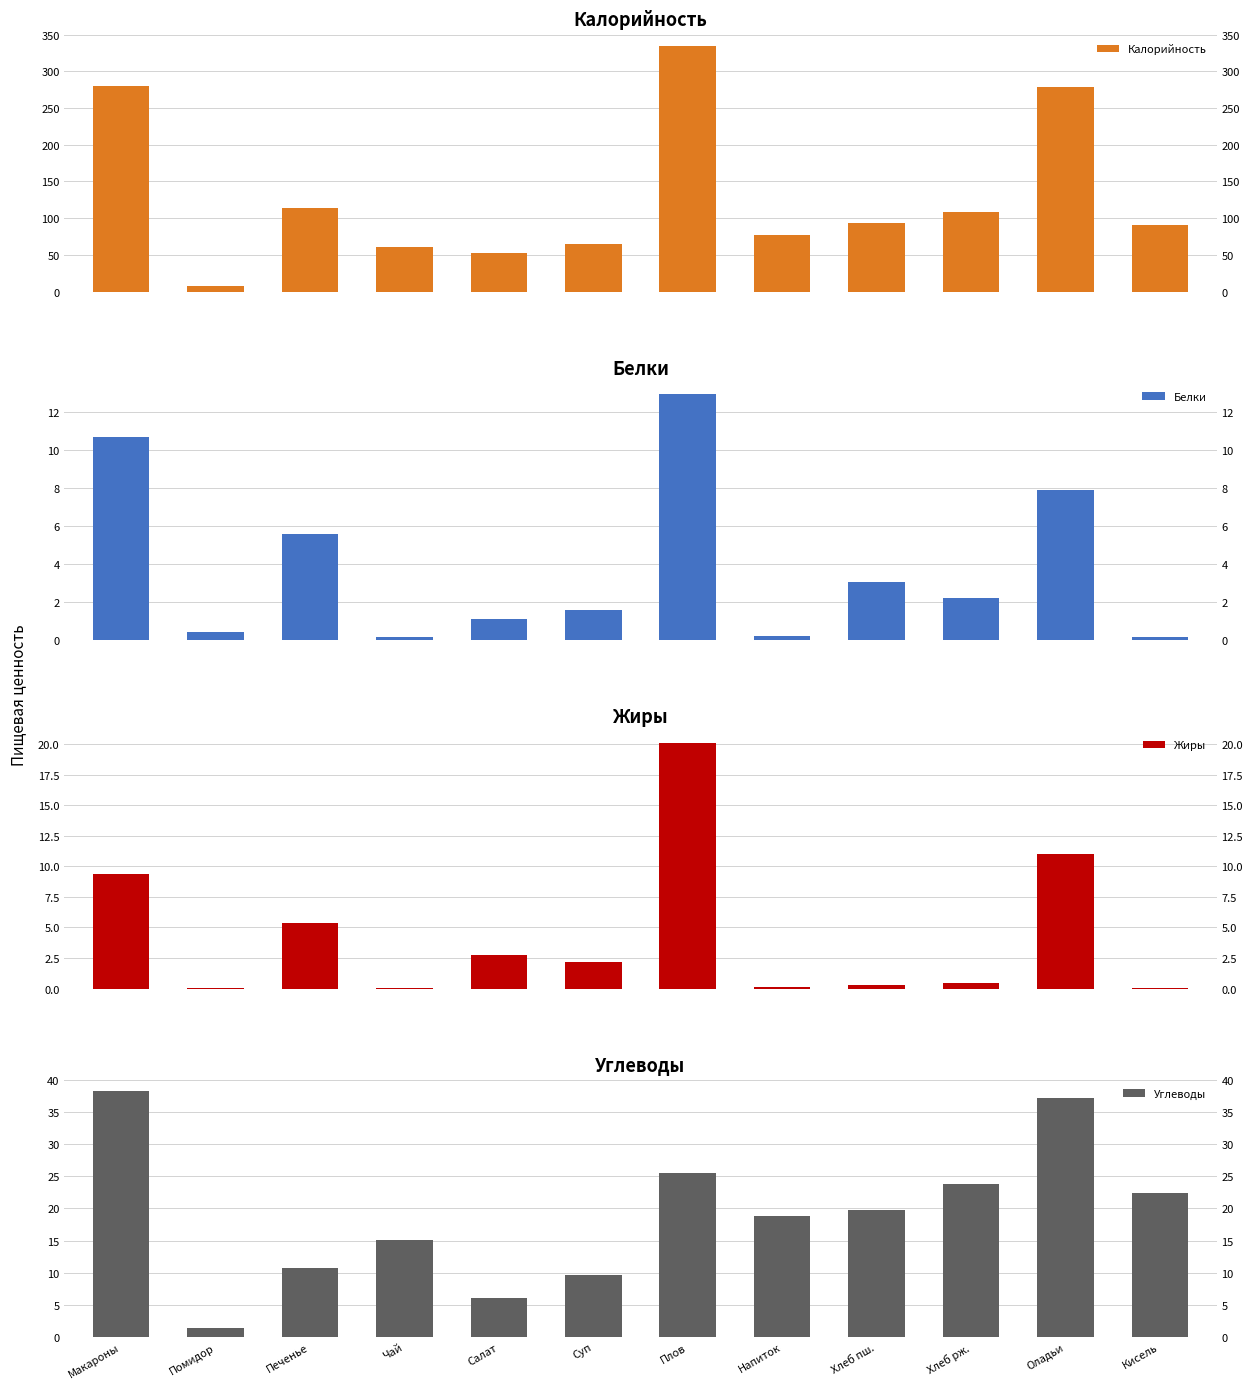

List the labels in order of Углеводы value, smallest first.

Помидор, Салат, Суп, Печенье, Чай, Напиток, Хлеб пш., Кисель, Хлеб рж., Плов, Оладьи, Макароны